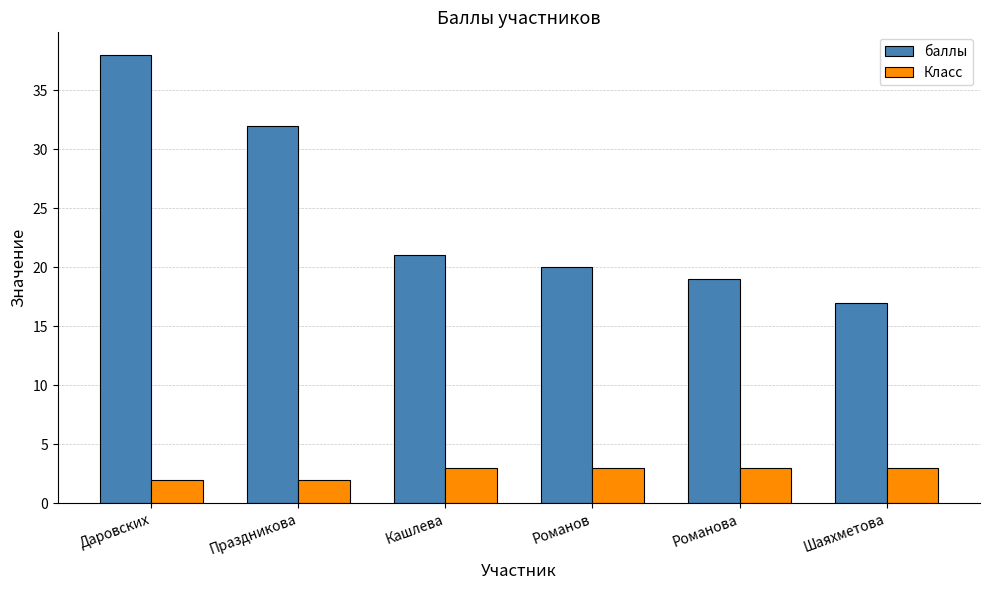

Which category has the highest value across all series?

Даровских